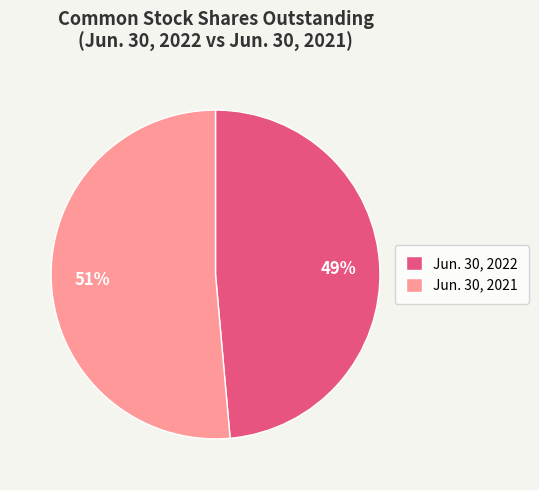

What is the largest slice in the pie chart?

Jun. 30, 2021